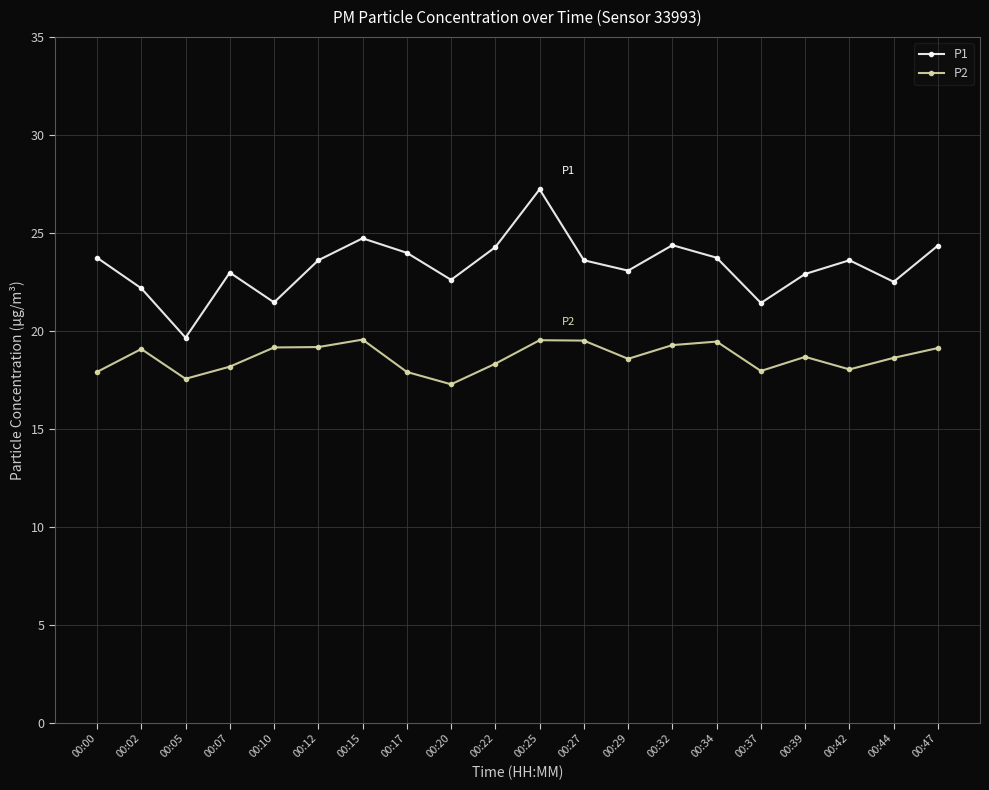

Is the value of P1 at 00:00 greater than the value of P2 at 00:25?

Yes